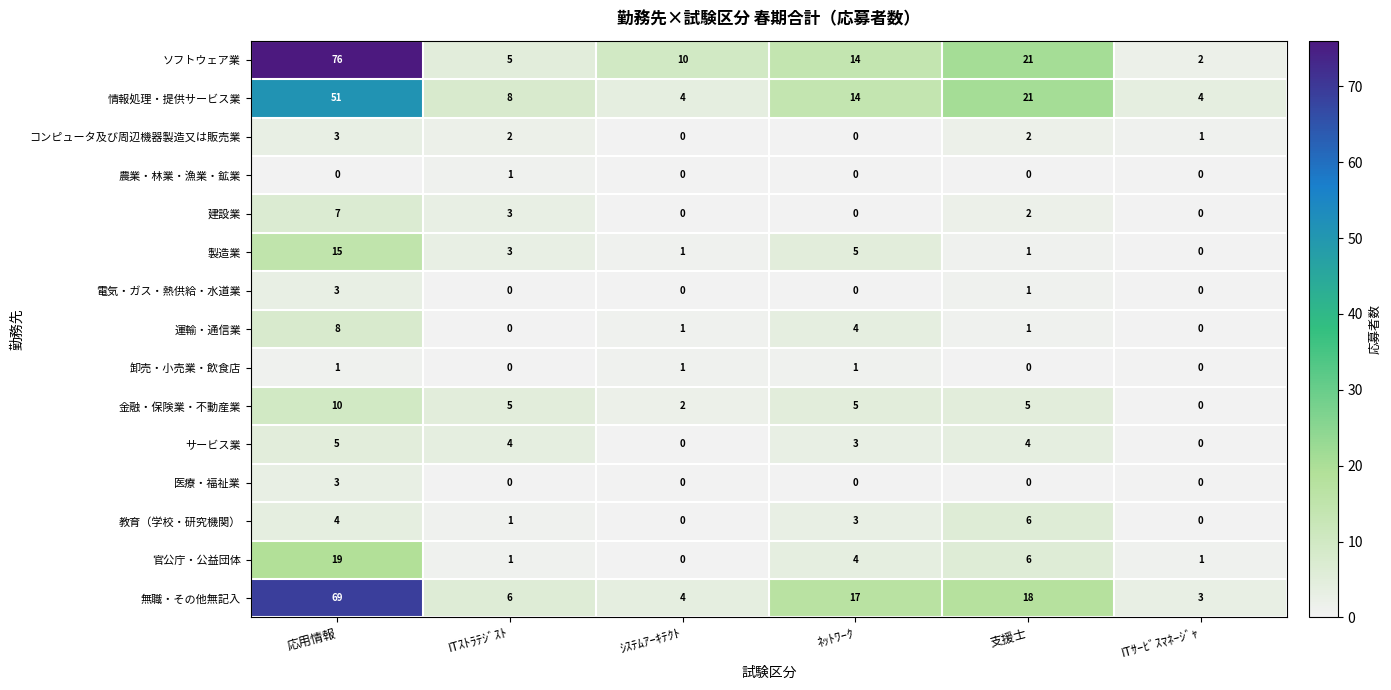

What is the total value across all series at 支援士?

88